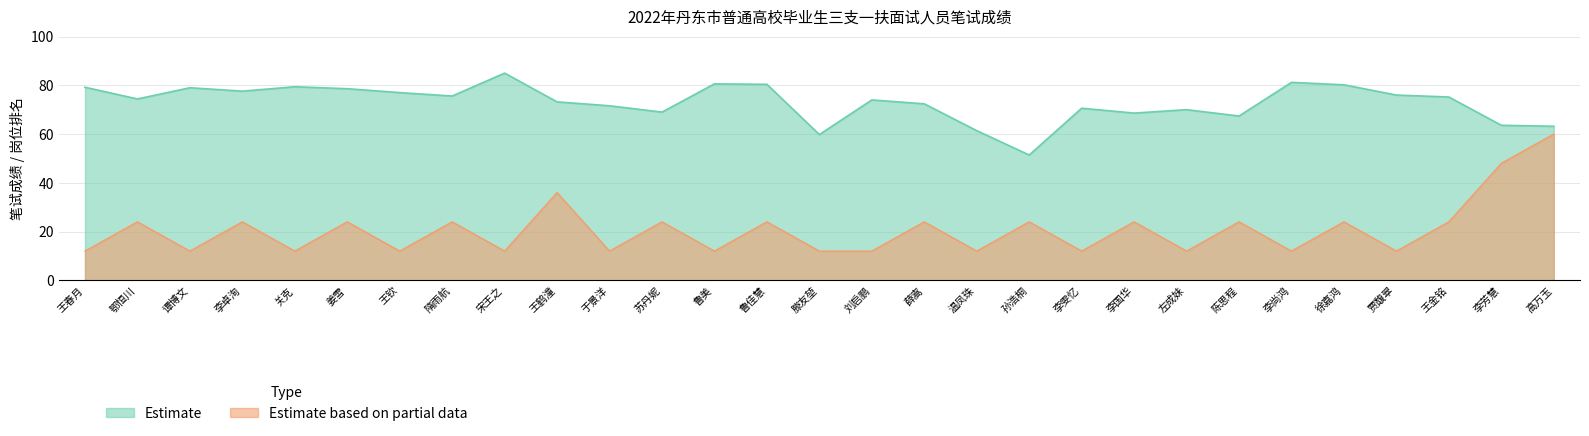

True or false: Estimate based on partial data and Estimate cross at least once.

False